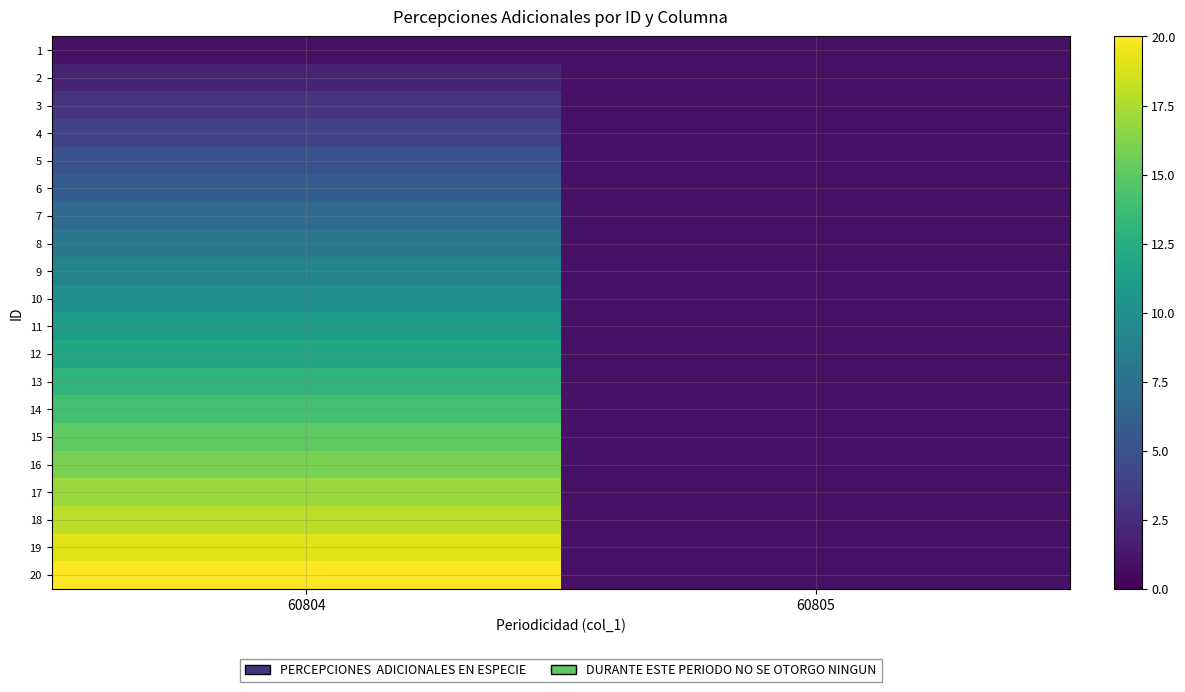

At how many categories does at least one series exceed 6?

1